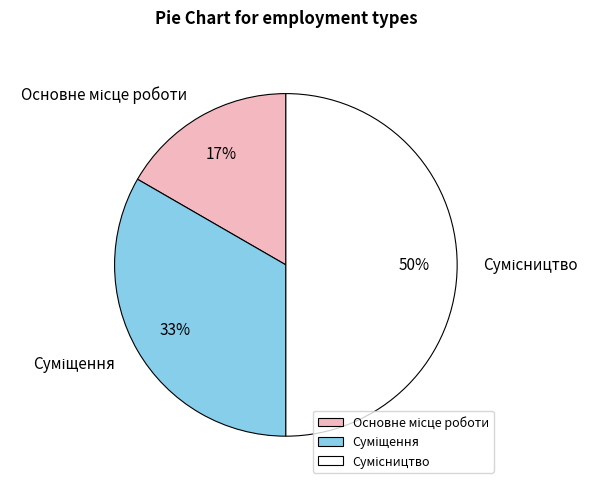

Is there any slice that represents more than half of the pie?

No